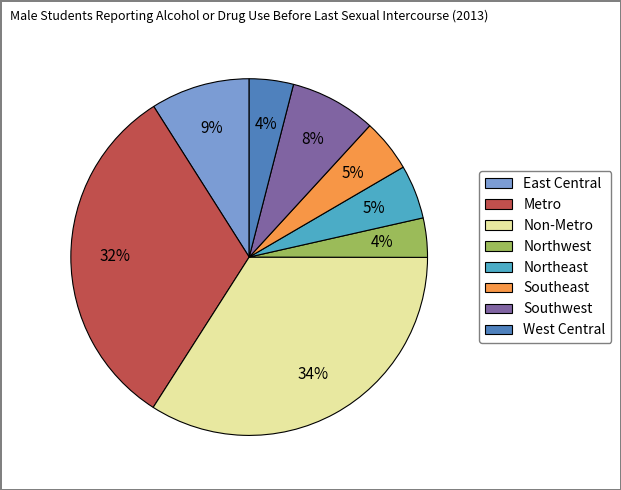

True or false: Metro accounts for 32% of the total.

True